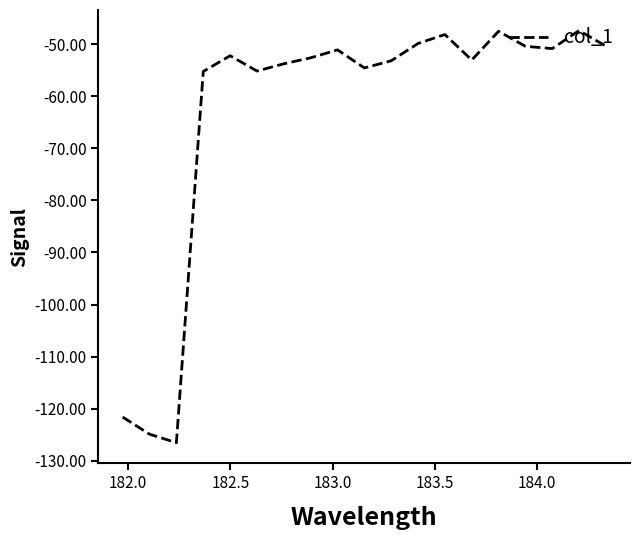

What is the maximum value shown in the chart?

-47.4